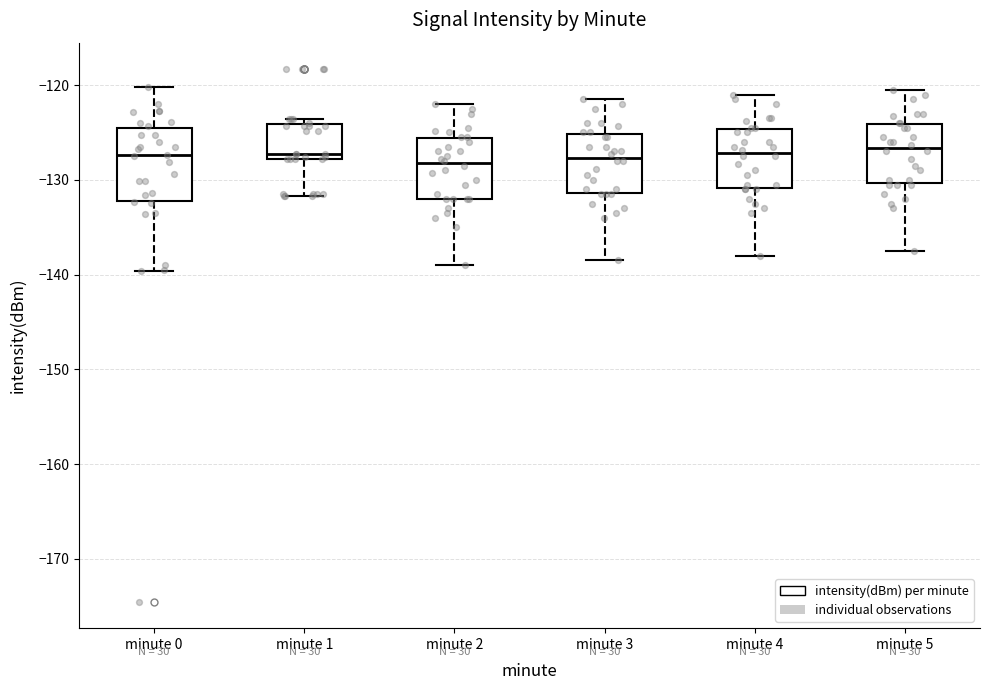

Where is the upper edge of the box for minute 4 on the y-axis? The values are not printed on the chart, so give them approximately, as read against the axis.

-125